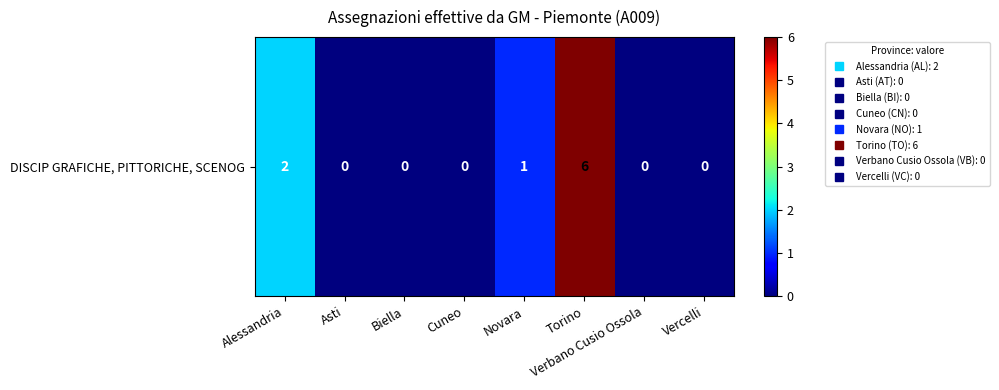

What is the greatest value displayed?

6